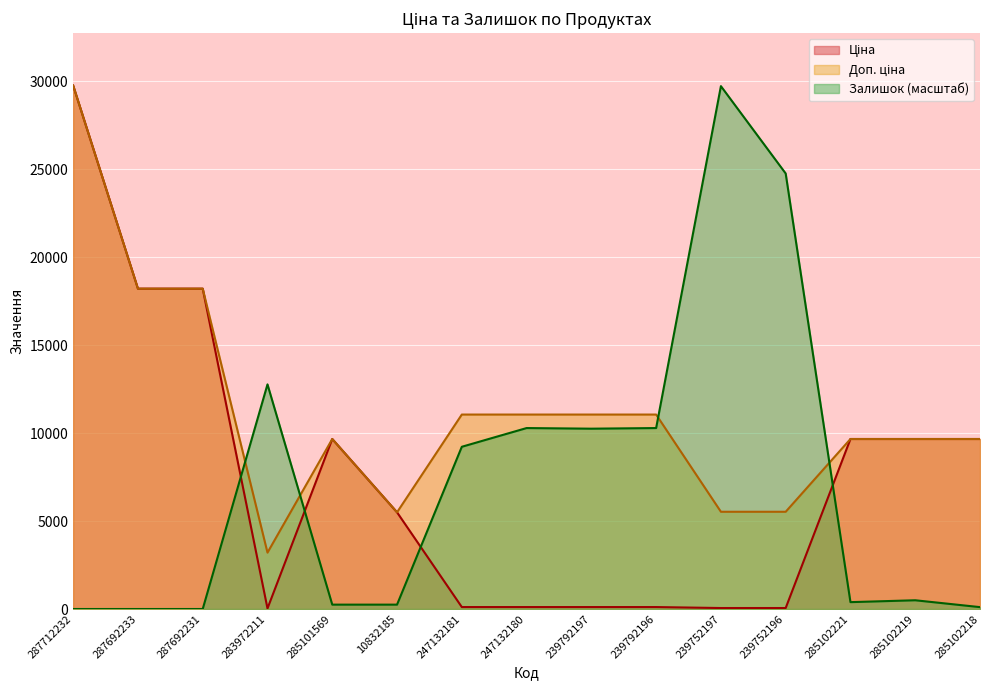

The value of Залишок at 239792197 is 10251.6. True or false?

True